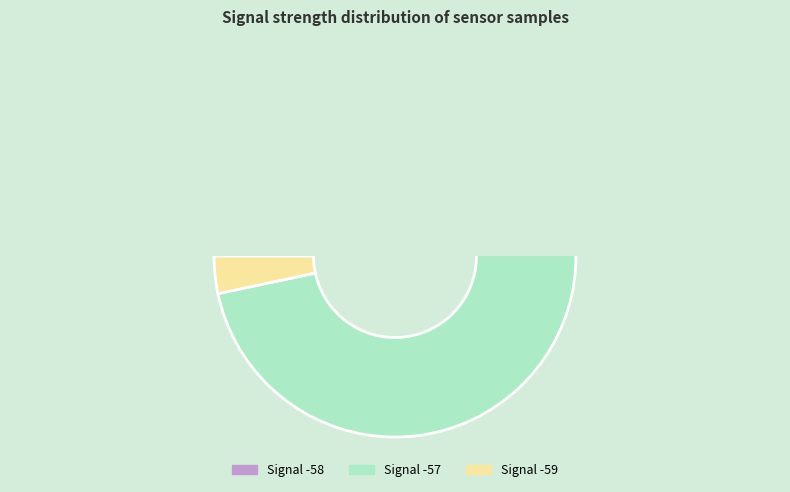

Which category has the biggest portion of the pie?

-57